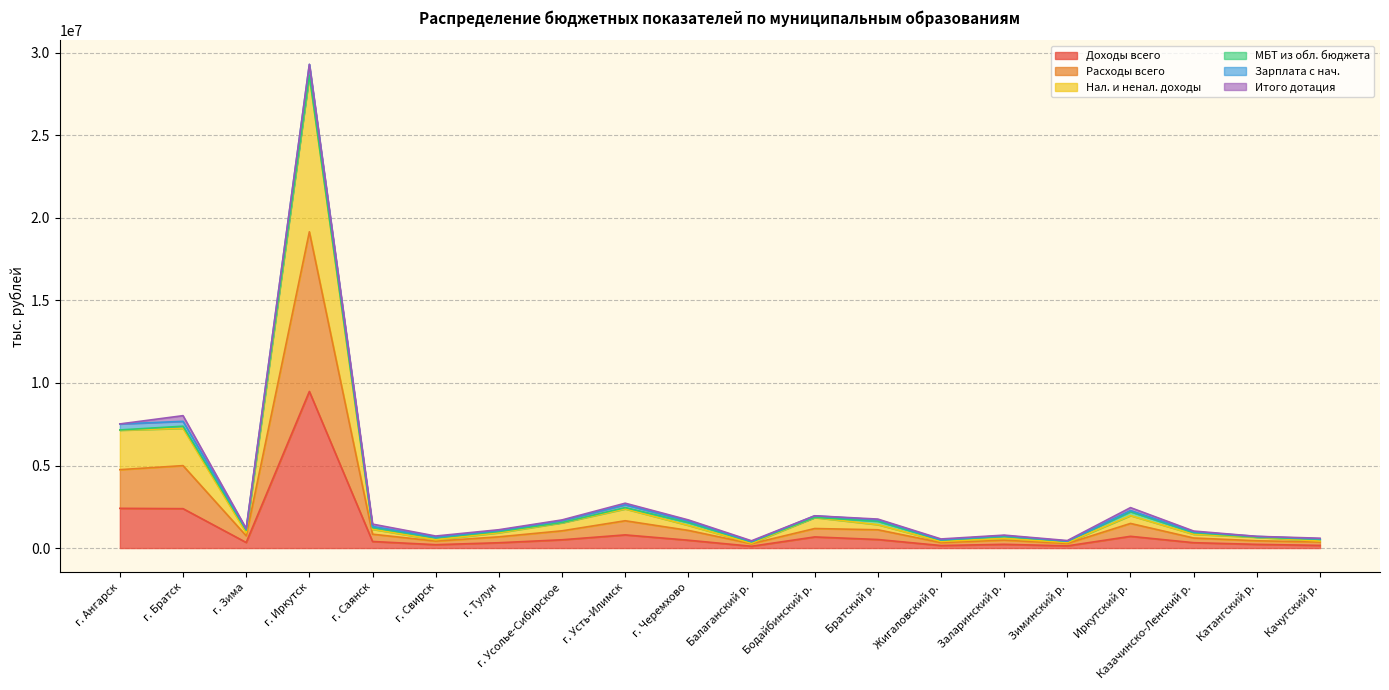

Rank the categories by Доходы всего value from highest to lowest.

г. Иркутск, г. Ангарск, г. Братск, г. Усть-Илимск, Иркутский р., Бодайбинский р., Братский р., г. Усолье-Сибирское, г. Черемхово, г. Саянск, г. Зима, Казачинско-Ленский р., г. Тулун, Заларинский р., Катангский р., г. Свирск, Качугский р., Жигаловский р., Зиминский р., Балаганский р.